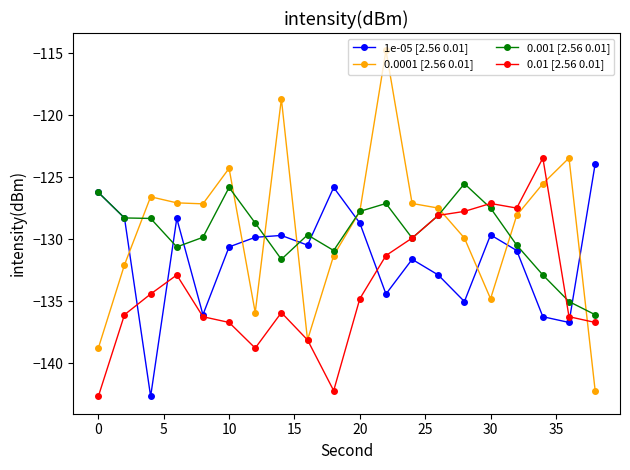

What is the value of the 0.01 [2.56 0.01] point at the 19th from the left?

-136.2